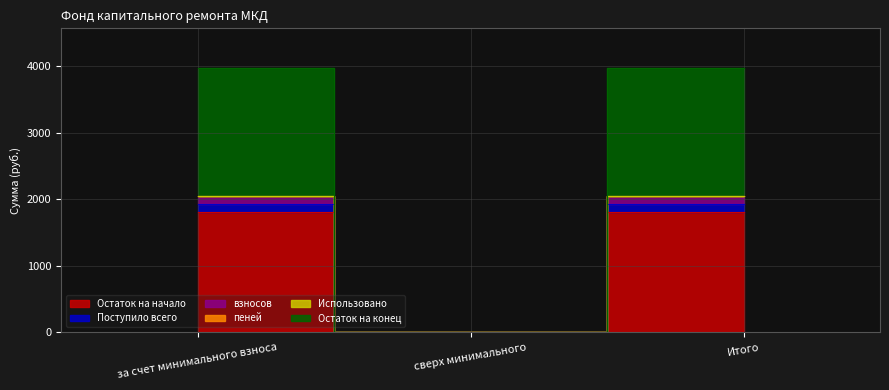

Does the chart have visible grid lines?

Yes